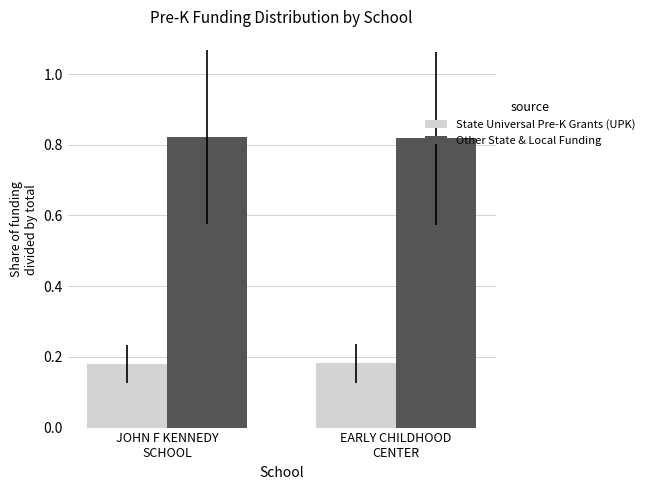

Rank the series by their maximum value, from highest to lowest.

Other State & Local Funding, State Universal Pre-K Grants (UPK)